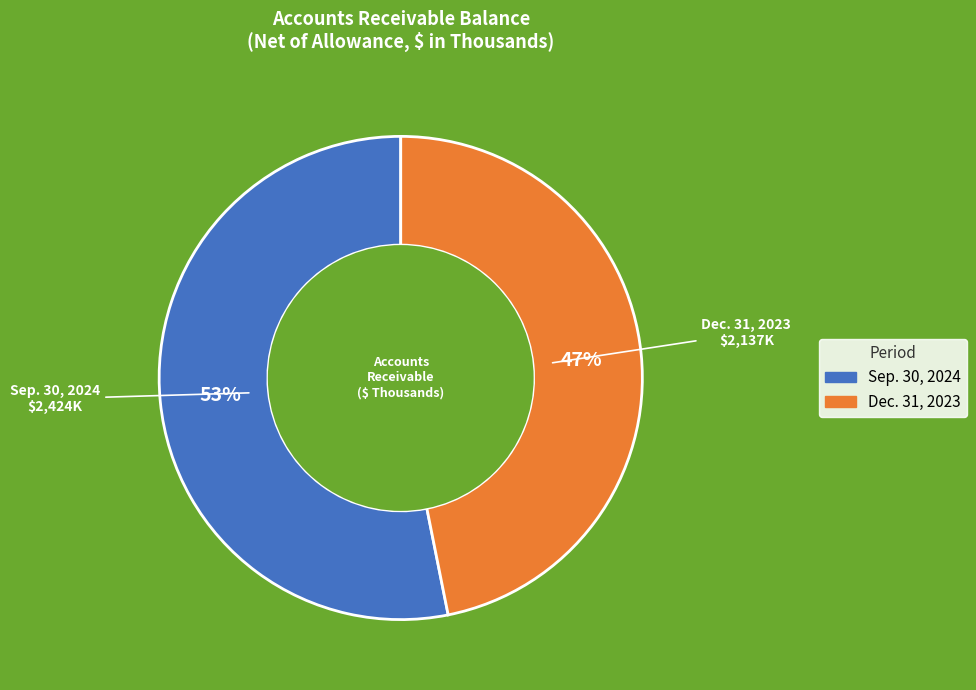

Which slice is the smallest?

Dec. 31, 2023